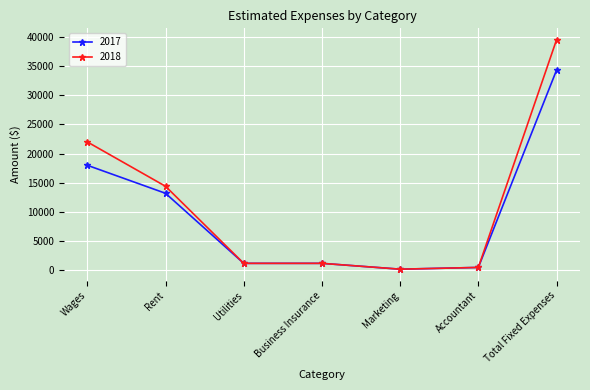

What are all the series names shown in the legend?

2017, 2018